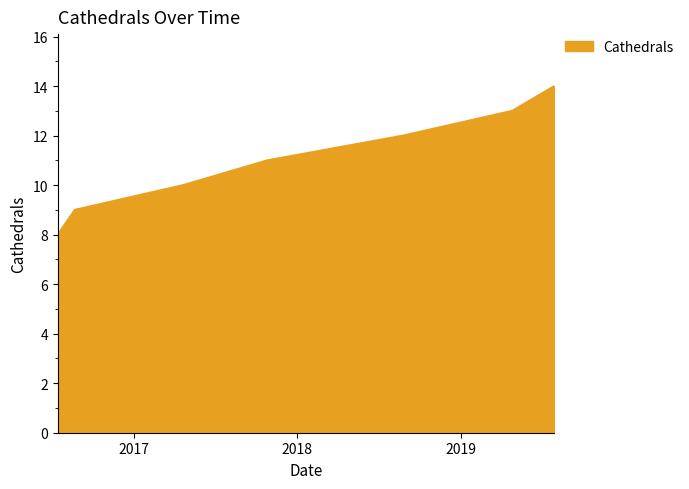

What is the maximum value shown in the chart?

14